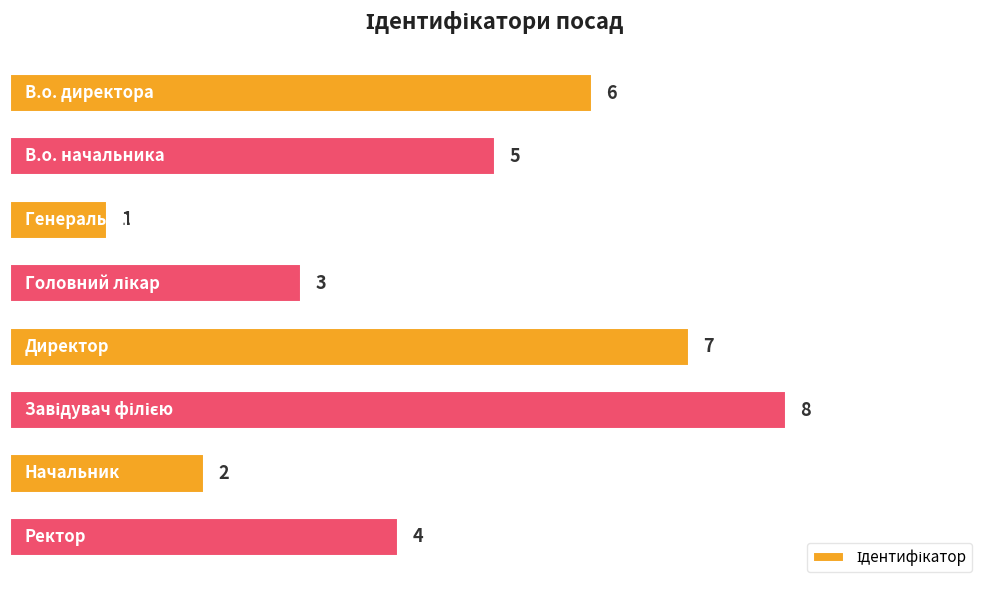

What is the greatest value displayed?

8